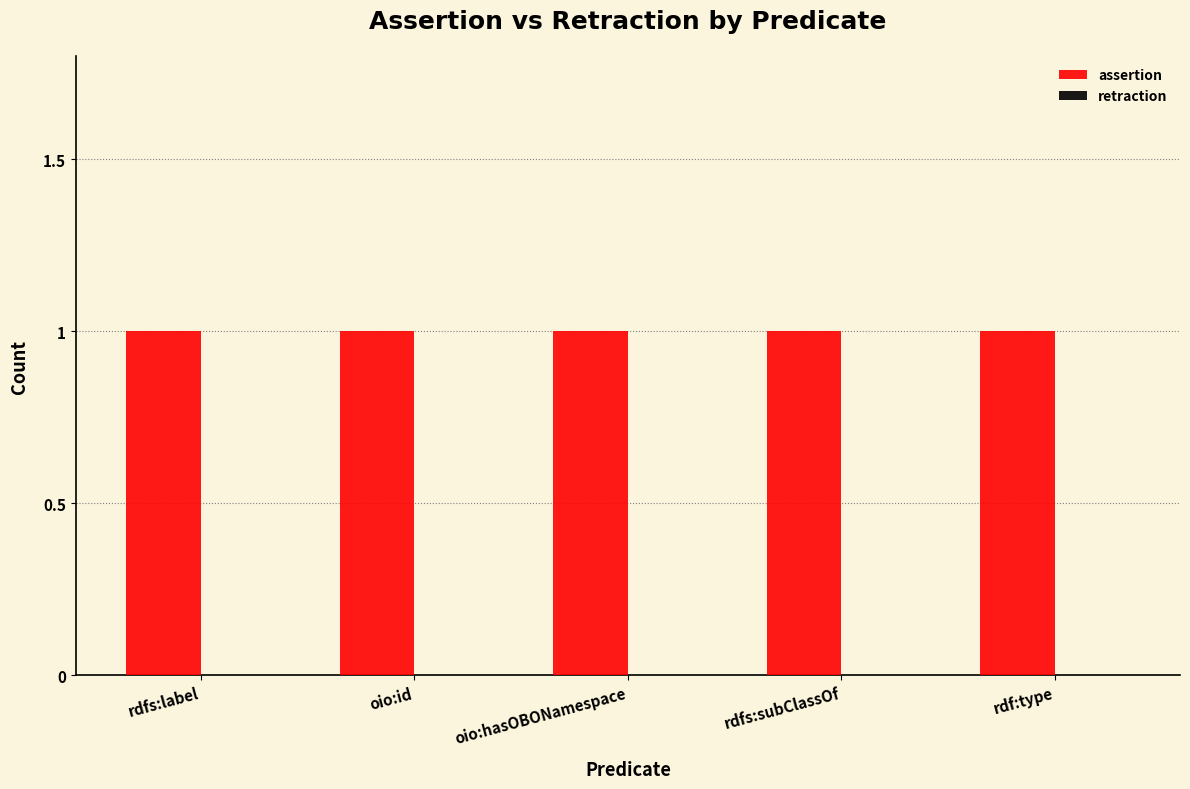

At which category is the sum across all series the highest?

rdfs:label